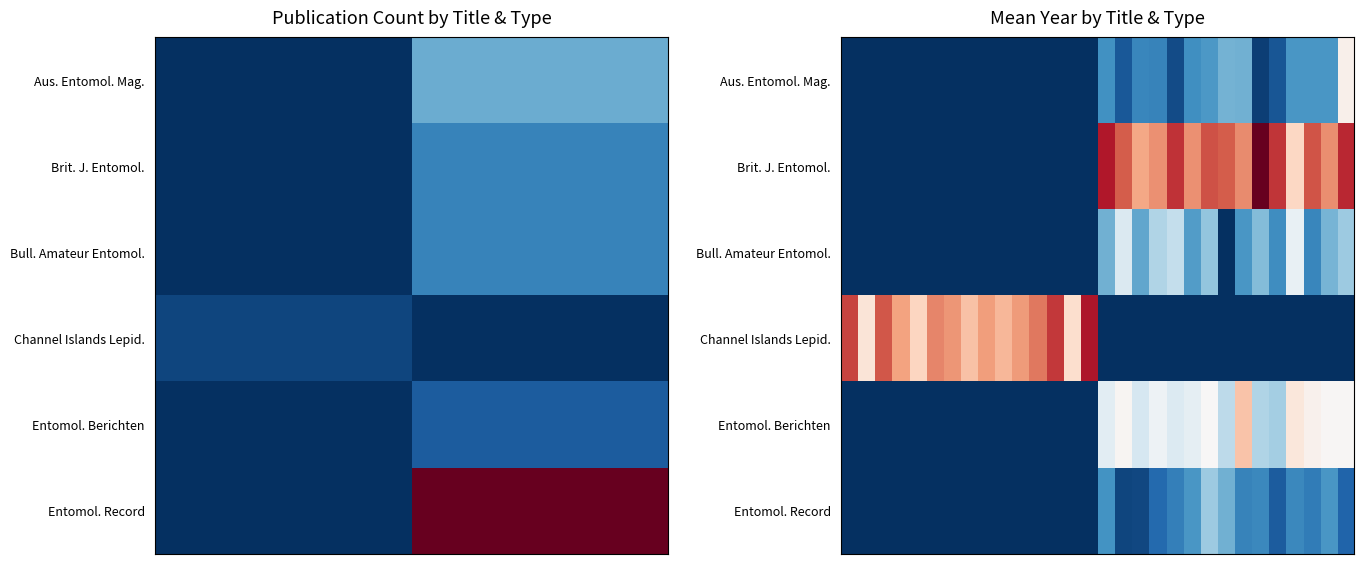

What is the minimum value for Entomol. Record?

1971.0